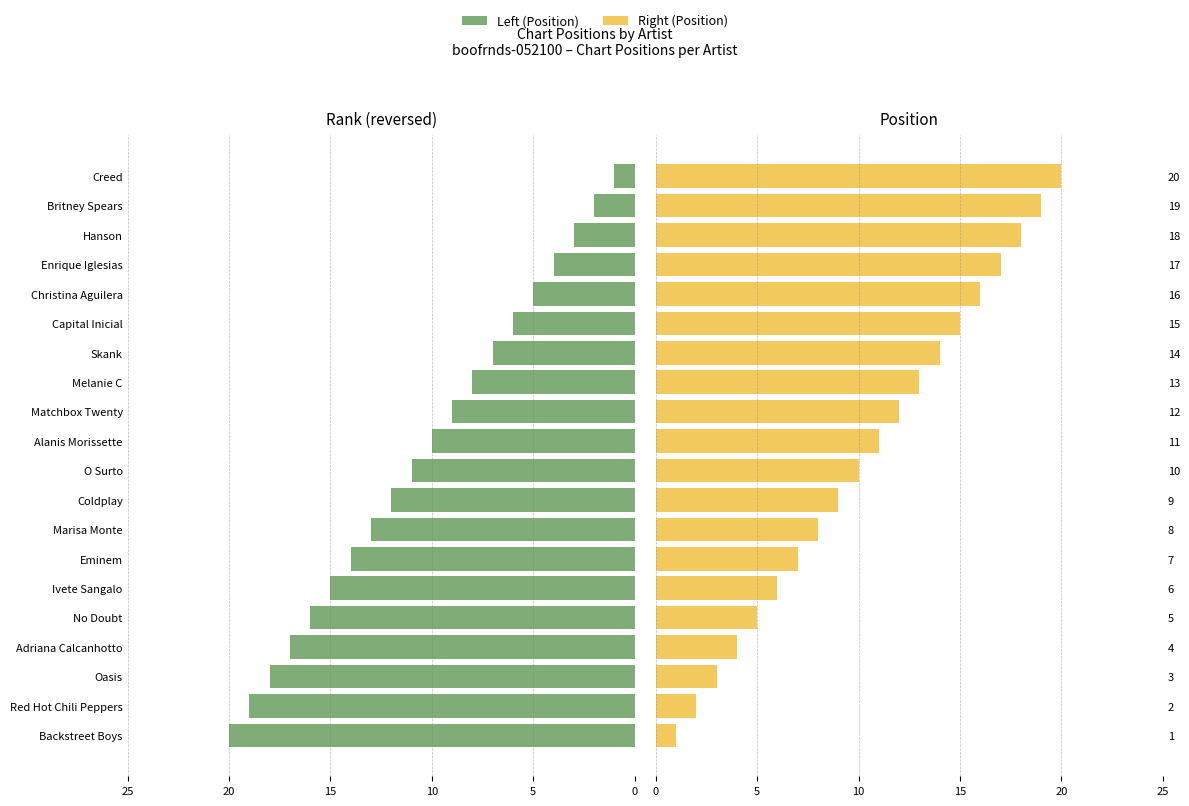

Is the value of Right (Position) at Marisa Monte greater than the value of Left (Position) at Britney Spears?

Yes